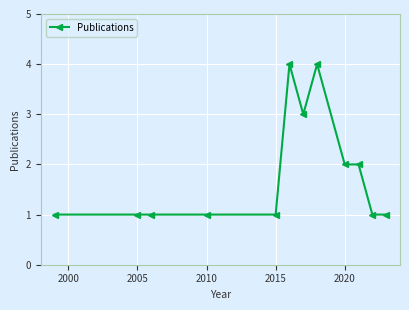

Reading left to right, list all the values displayed in this chart.

1	1	1	1	1	4	3	4	2	2	1	1